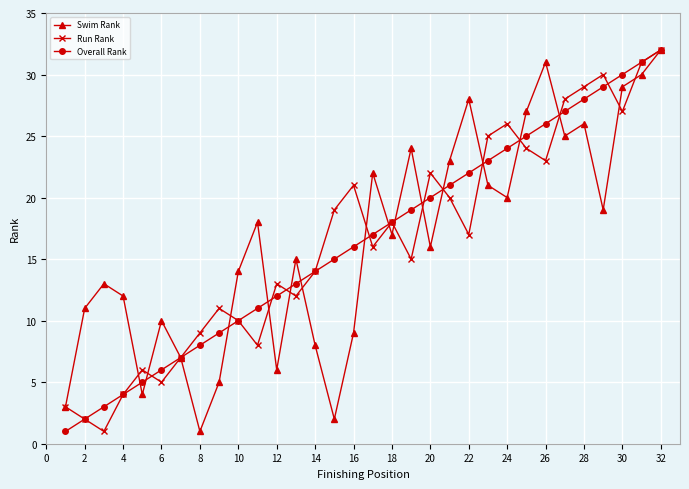

How many lines are shown in the chart?

3